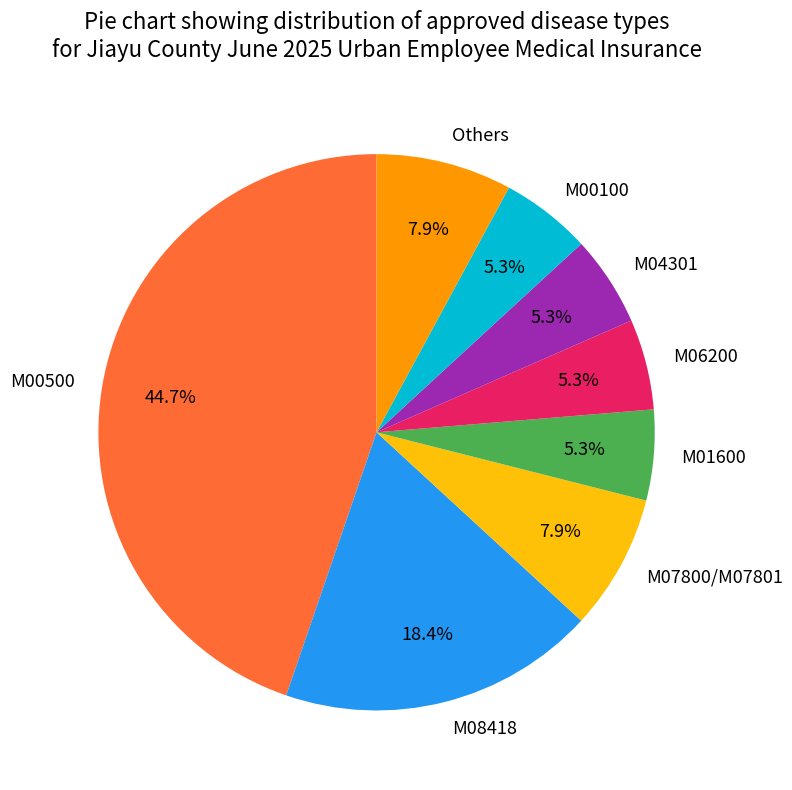

How many slices are in this pie chart?

8